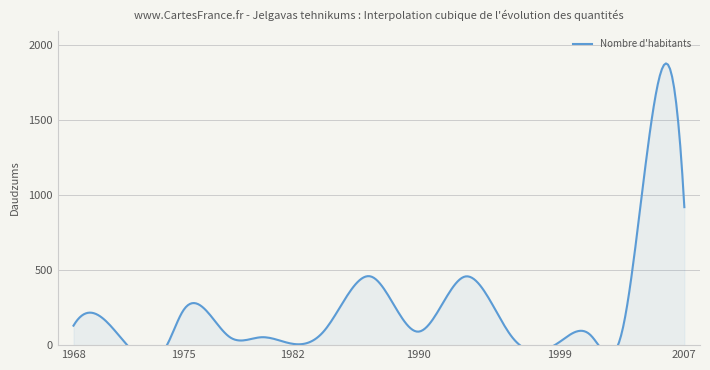

Reading left to right, what are all the values shown in this chart?

130.0	52.0	6.9	230.0	52.0	52.8	8.7	94.8	458.0	90.0	458.0	54.0	18.7	68.2	80.0	1564.0	1865.0	921.0